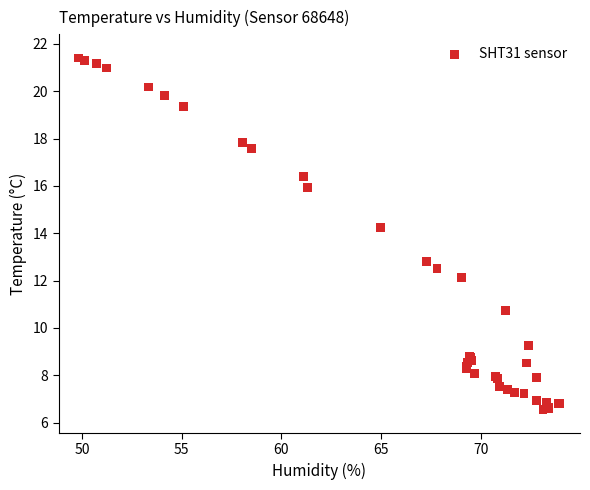

What Y value in the scatter plot is closest to 13?

12.8